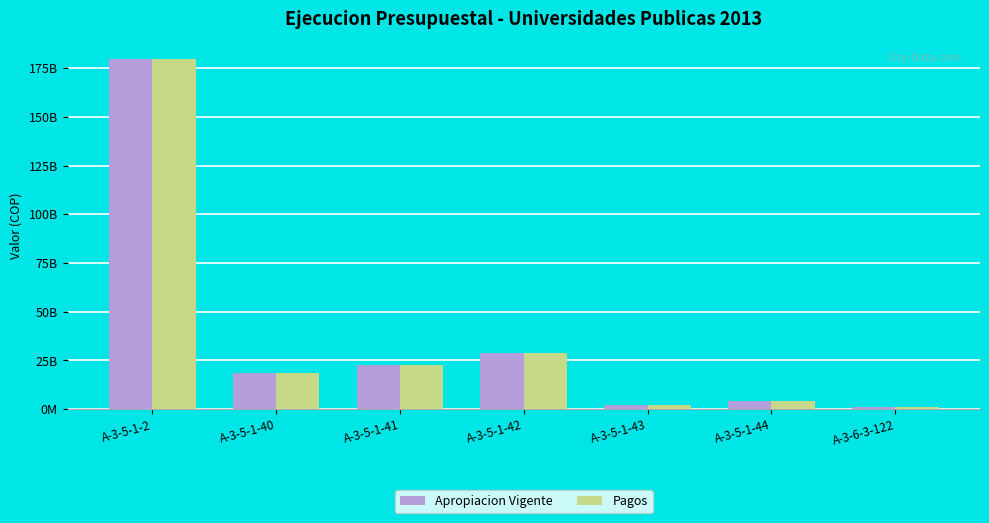

Are the bars grouped side by side (vs. stacked)?

Yes